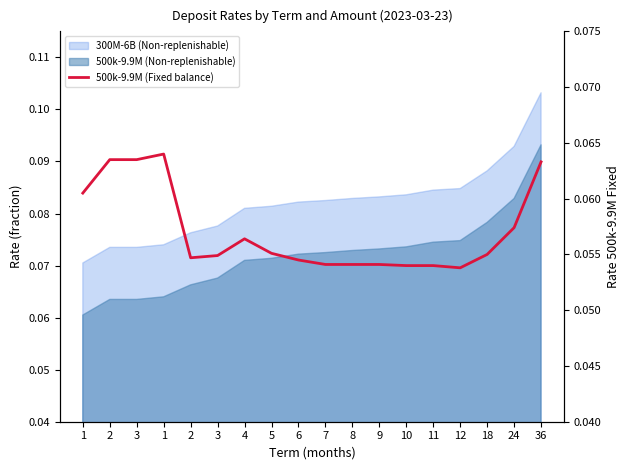

Where is the data nearest to the value 0?

12